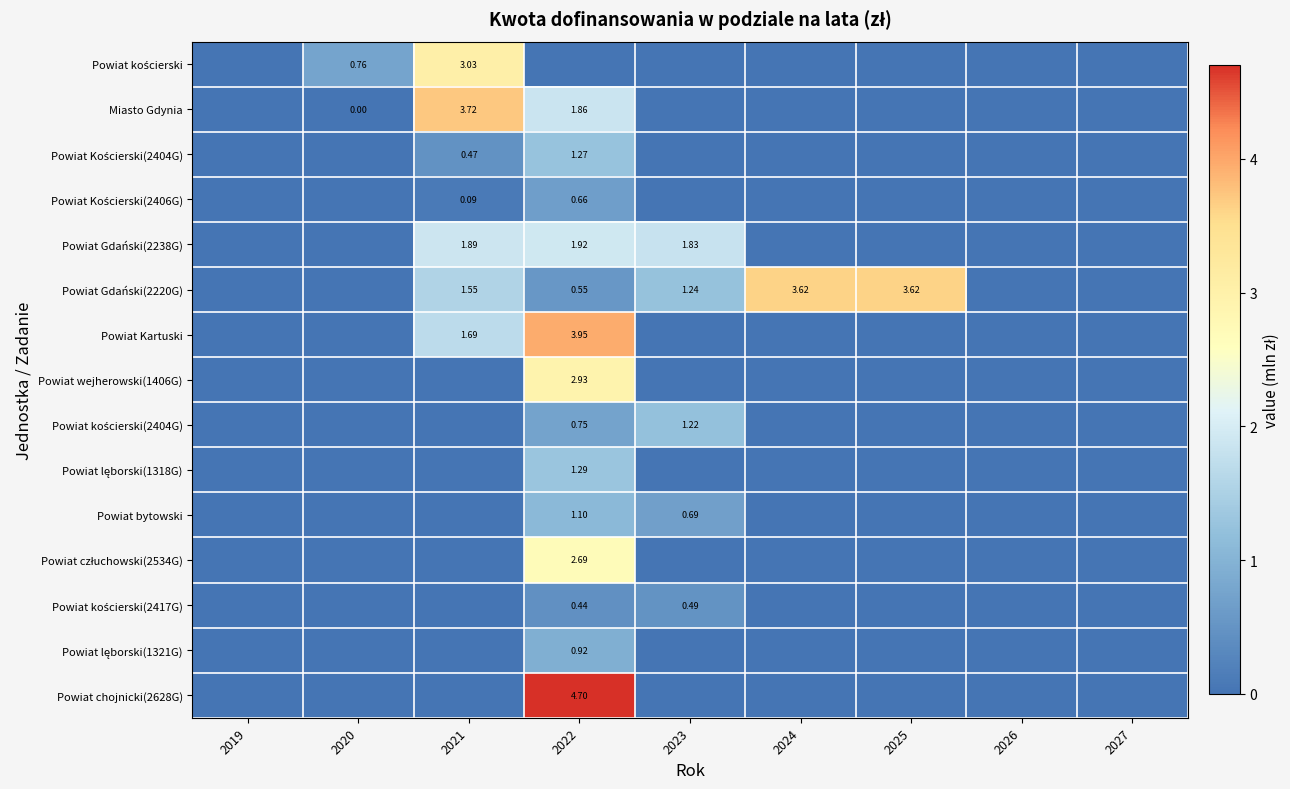

What is the greatest value displayed?

4.7